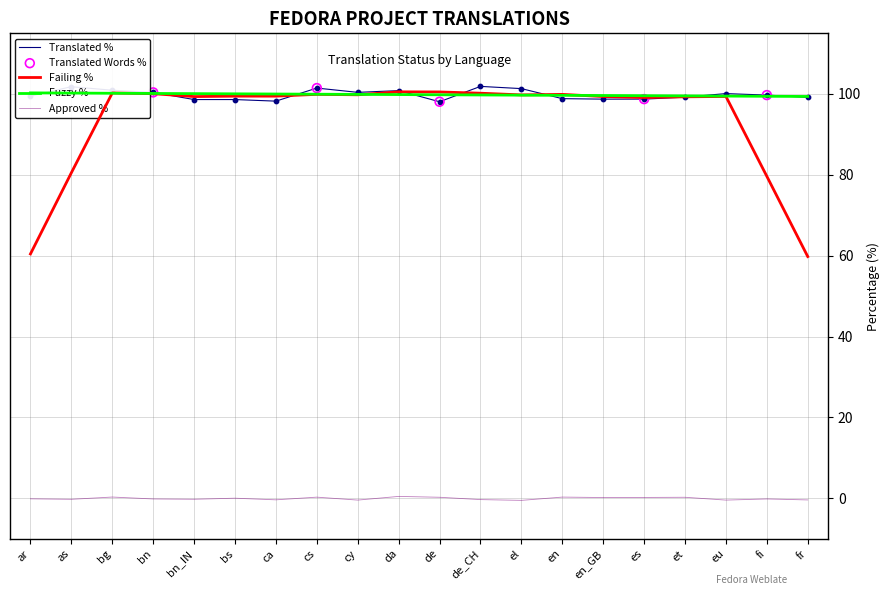

At how many categories does at least one series exceed 9?

20